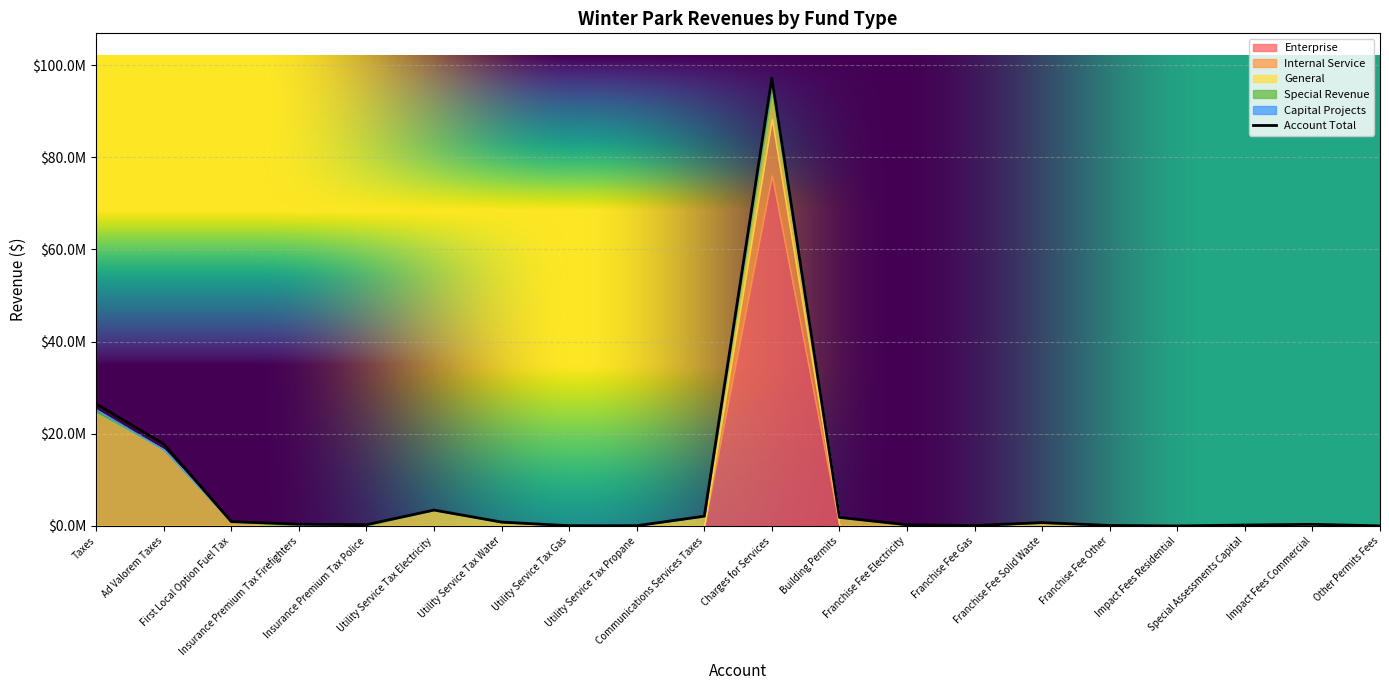

True or false: Capital Projects has more than 0 interior local peaks.

True